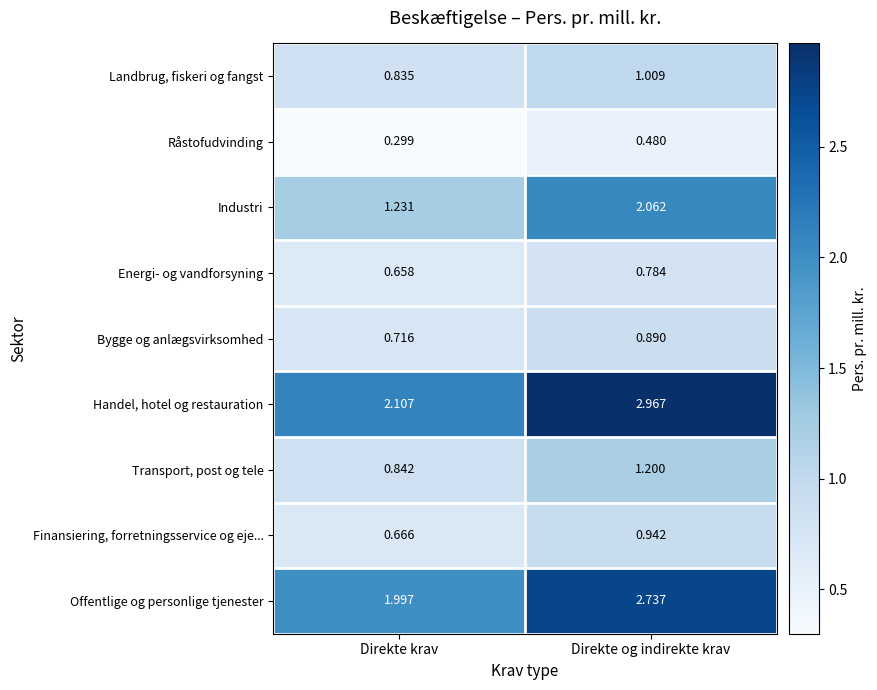

At which label is Offentlige og personlige tjenester closest to 2?

Direkte krav